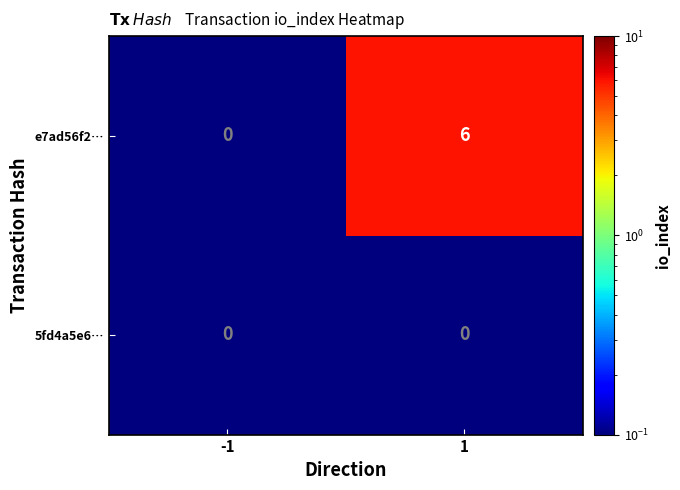

What is the average value of the e7ad56f2… series?

3